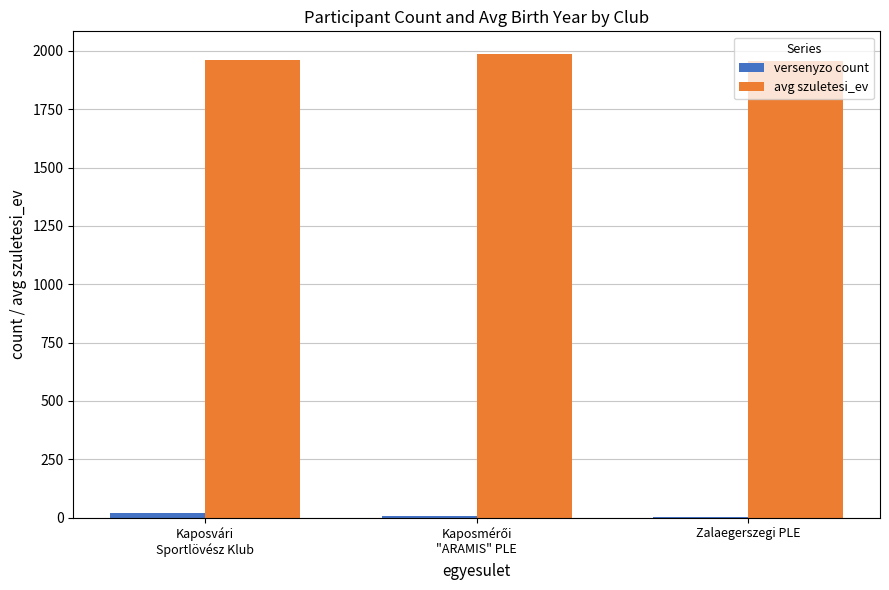

What is the sum of all versenyzo count values?

33